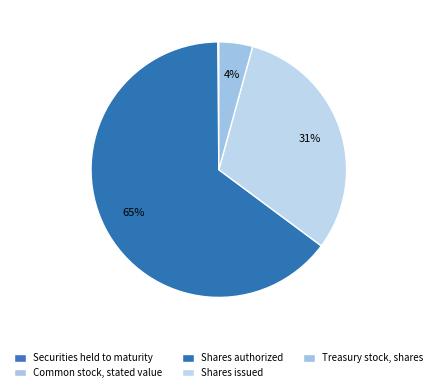

Does any single category account for the majority?

Yes